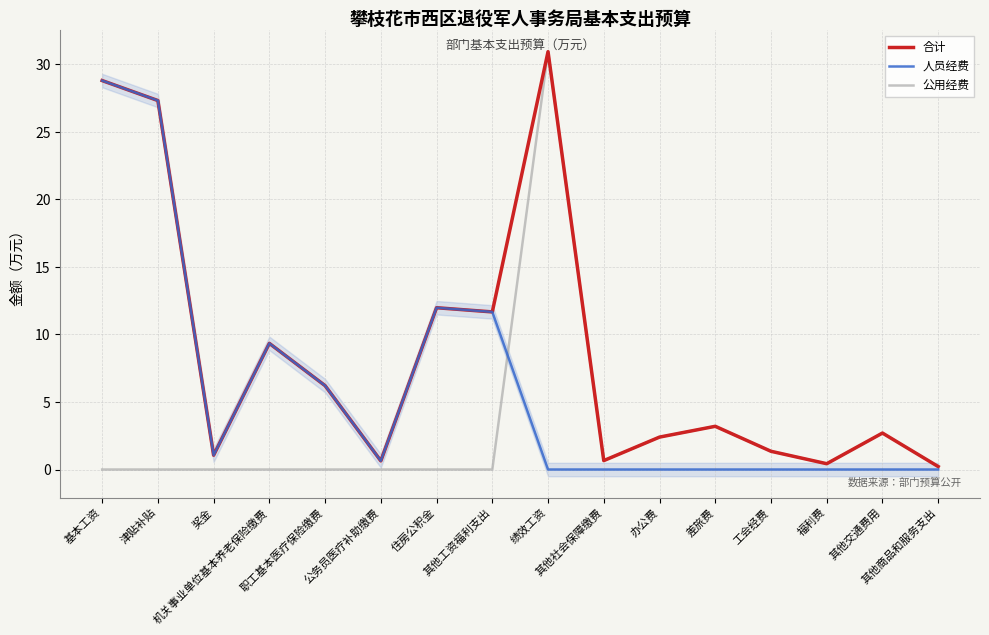

What is the approximate value of 合计 at 其他社会保障缴费?

0.7